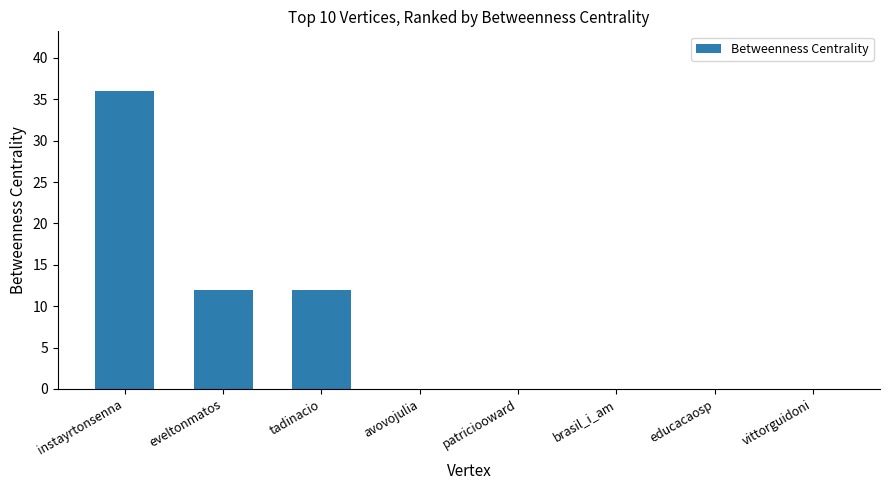

Reading left to right, extract all data points from this chart.

instayrtonsenna=36	eveltonmatos=12	tadinacio=12	avovojulia=0	patriciooward=0	brasil_i_am=0	educacaosp=0	vittorguidoni=0